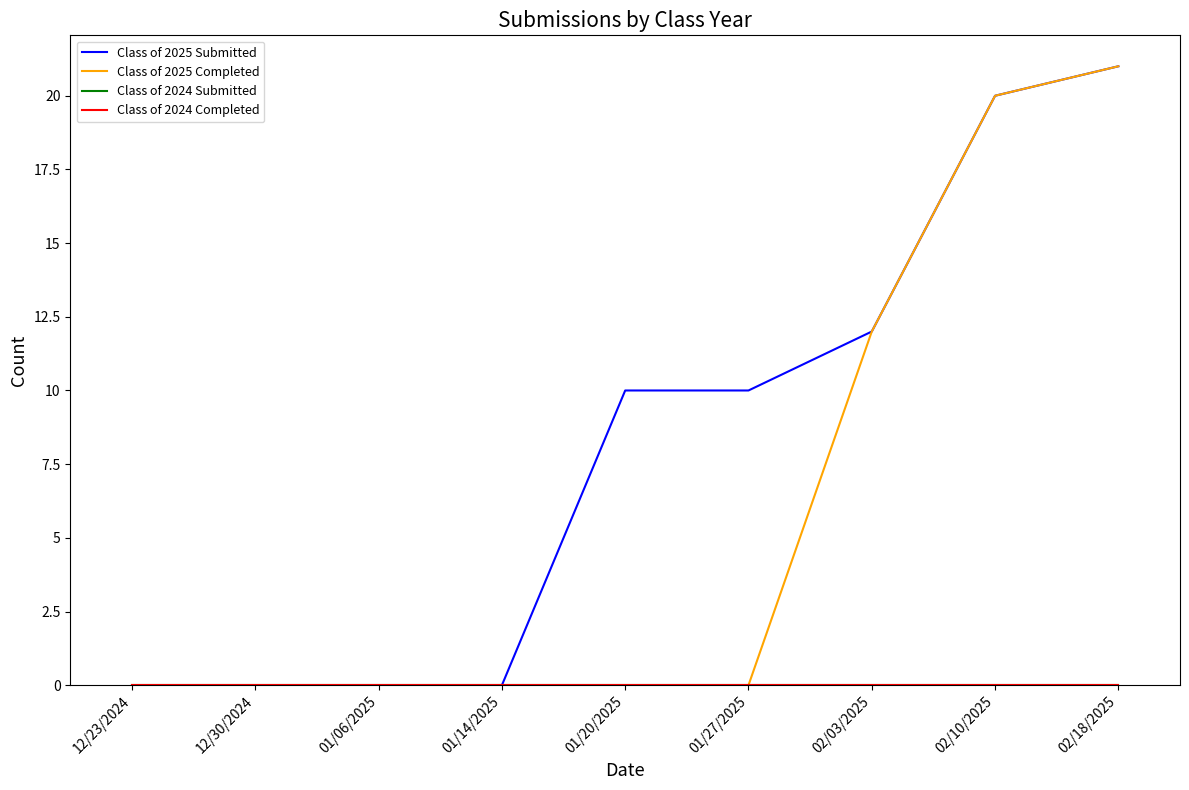

Is this an area chart (filled region under the line)?

No